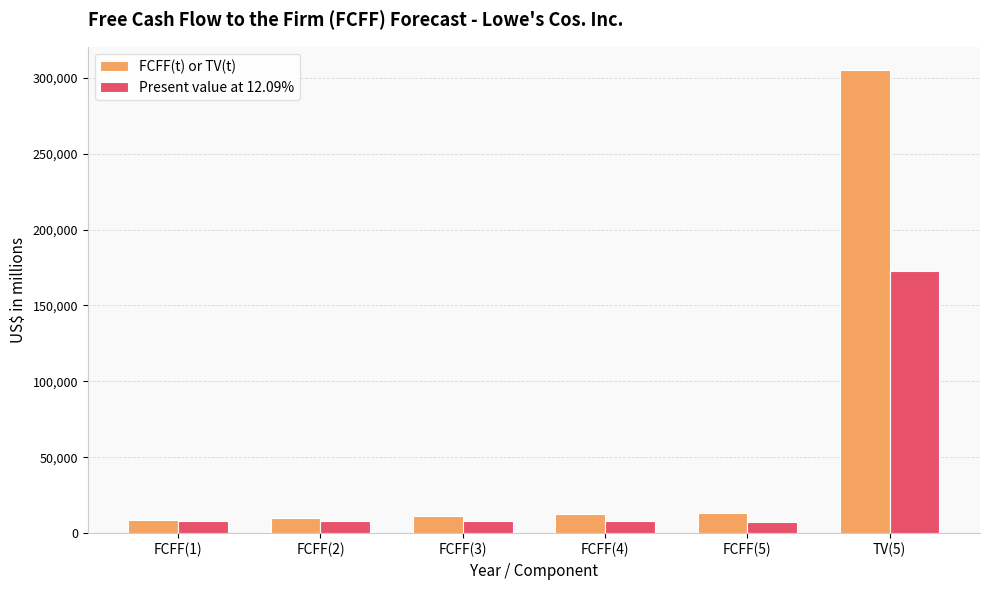

How many bars are there in total?

12